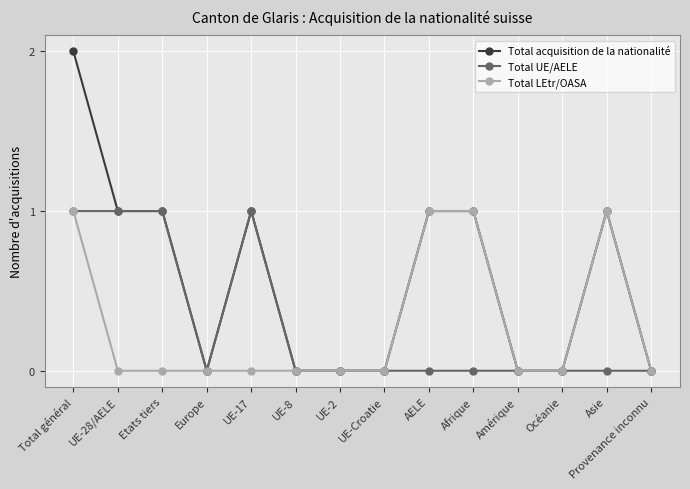

Reading left to right, transcribe all the data shown in this chart.

Total acquisition de la nationalité: Total général=2	UE-28/AELE=1	Etats tiers=1	Europe=0	UE-17=1	UE-8=0	UE-2=0	UE-Croatie=0	AELE=1	Afrique=1	Amérique=0	Océanie=0	Asie=1	Provenance inconnu=0
Total UE/AELE: Total général=1	UE-28/AELE=1	Etats tiers=1	Europe=0	UE-17=1	UE-8=0	UE-2=0	UE-Croatie=0	AELE=0	Afrique=0	Amérique=0	Océanie=0	Asie=0	Provenance inconnu=0
Total LEtr/OASA: Total général=1	UE-28/AELE=0	Etats tiers=0	Europe=0	UE-17=0	UE-8=0	UE-2=0	UE-Croatie=0	AELE=1	Afrique=1	Amérique=0	Océanie=0	Asie=1	Provenance inconnu=0